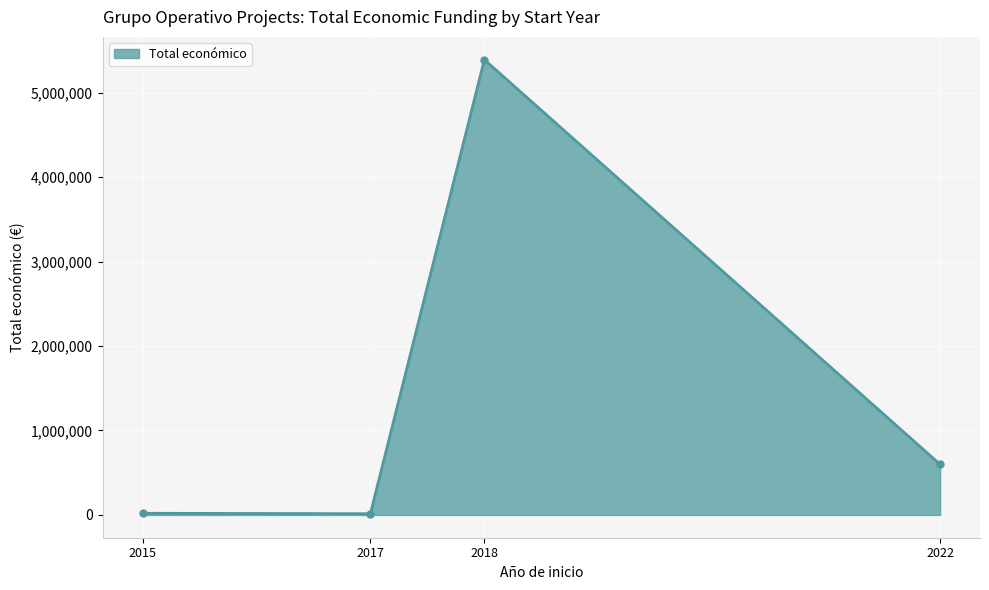

What is the change in value from 2015 to 2022?

+579072